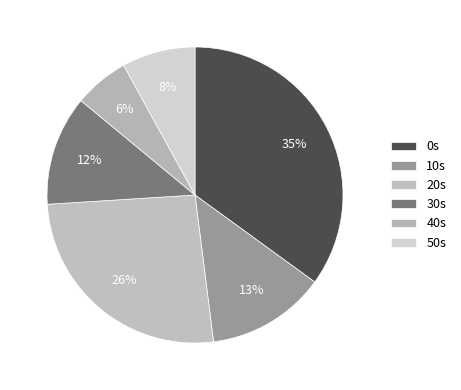

How many slices are in this pie chart?

6